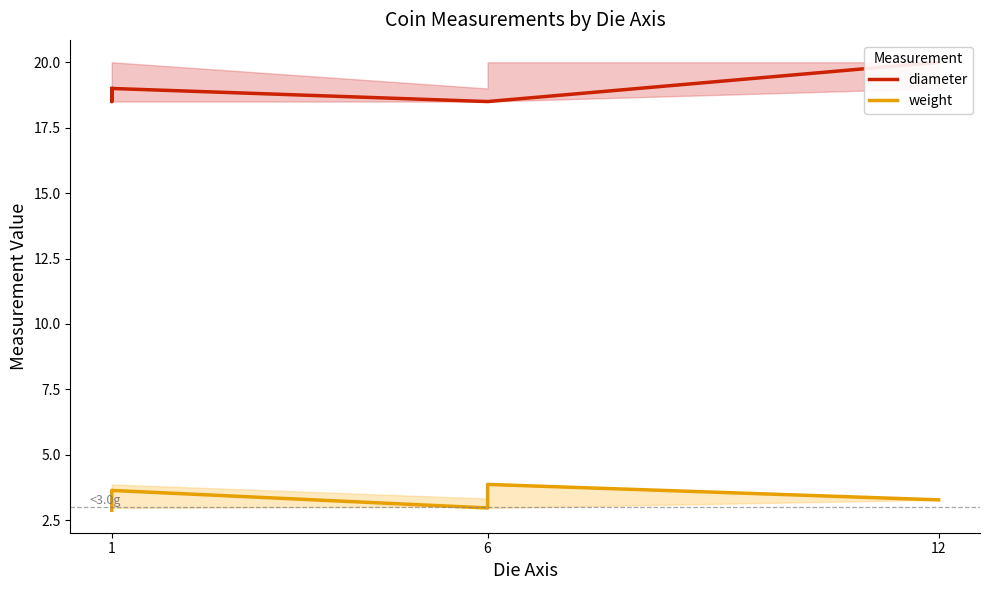

Reading left to right, extract all data points from this chart.

diameter: 19.0	18.5	19.0	18.5	18.5	18.5	20.0
weight: 2.9	3.3	3.6	3.0	3.0	3.9	3.3